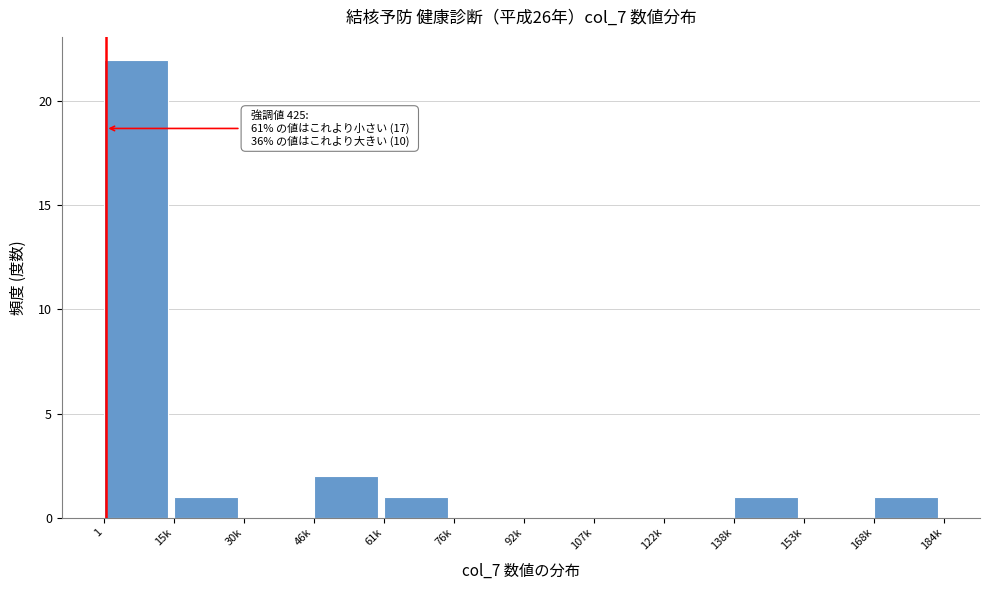

Reading right to left, what are all the values shown in this chart?

168k=1	153k=0	138k=1	122k=0	107k=0	92k=0	76k=0	61k=1	46k=2	30k=0	15k=1	1=22